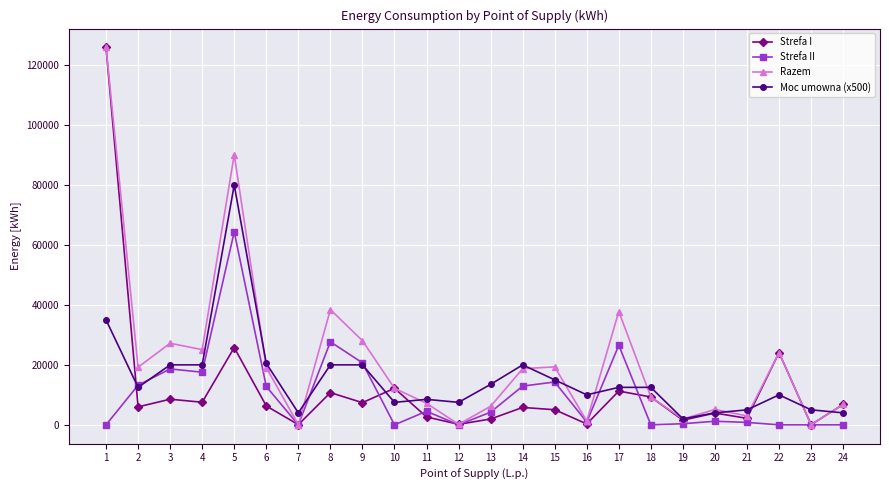

At which category is the sum across all series the highest?

1